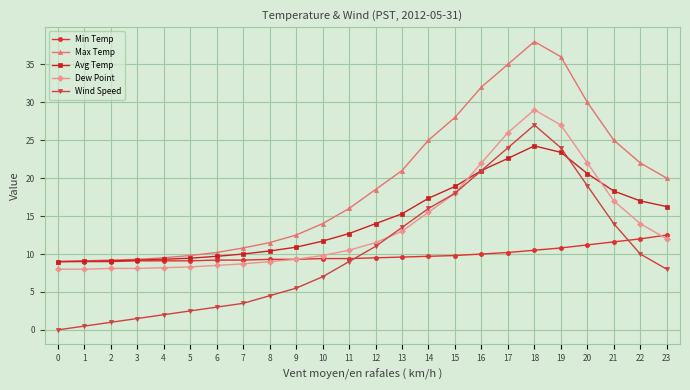

Which series changed the most between 4 and 6?

Wind Speed